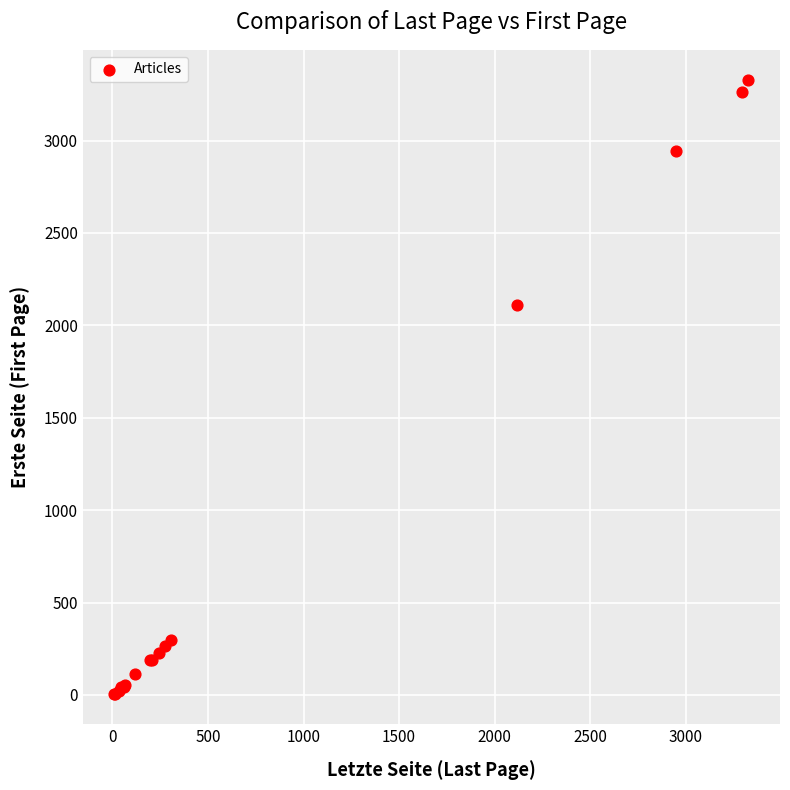

What Y value in the scatter plot is closest to 1666?

2111